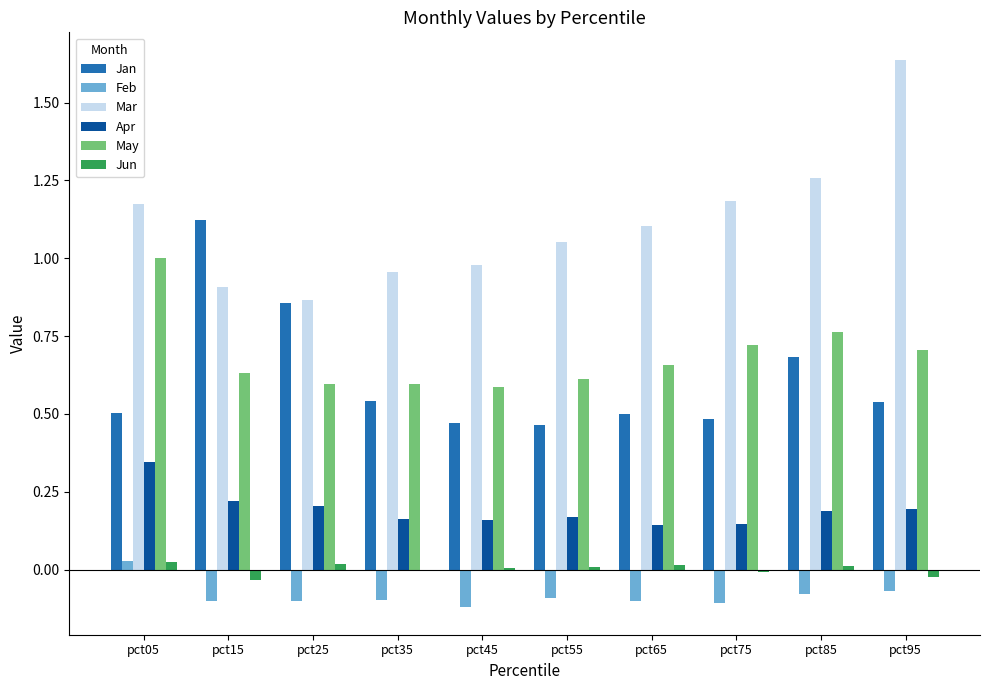

How many data points does each series have?

10